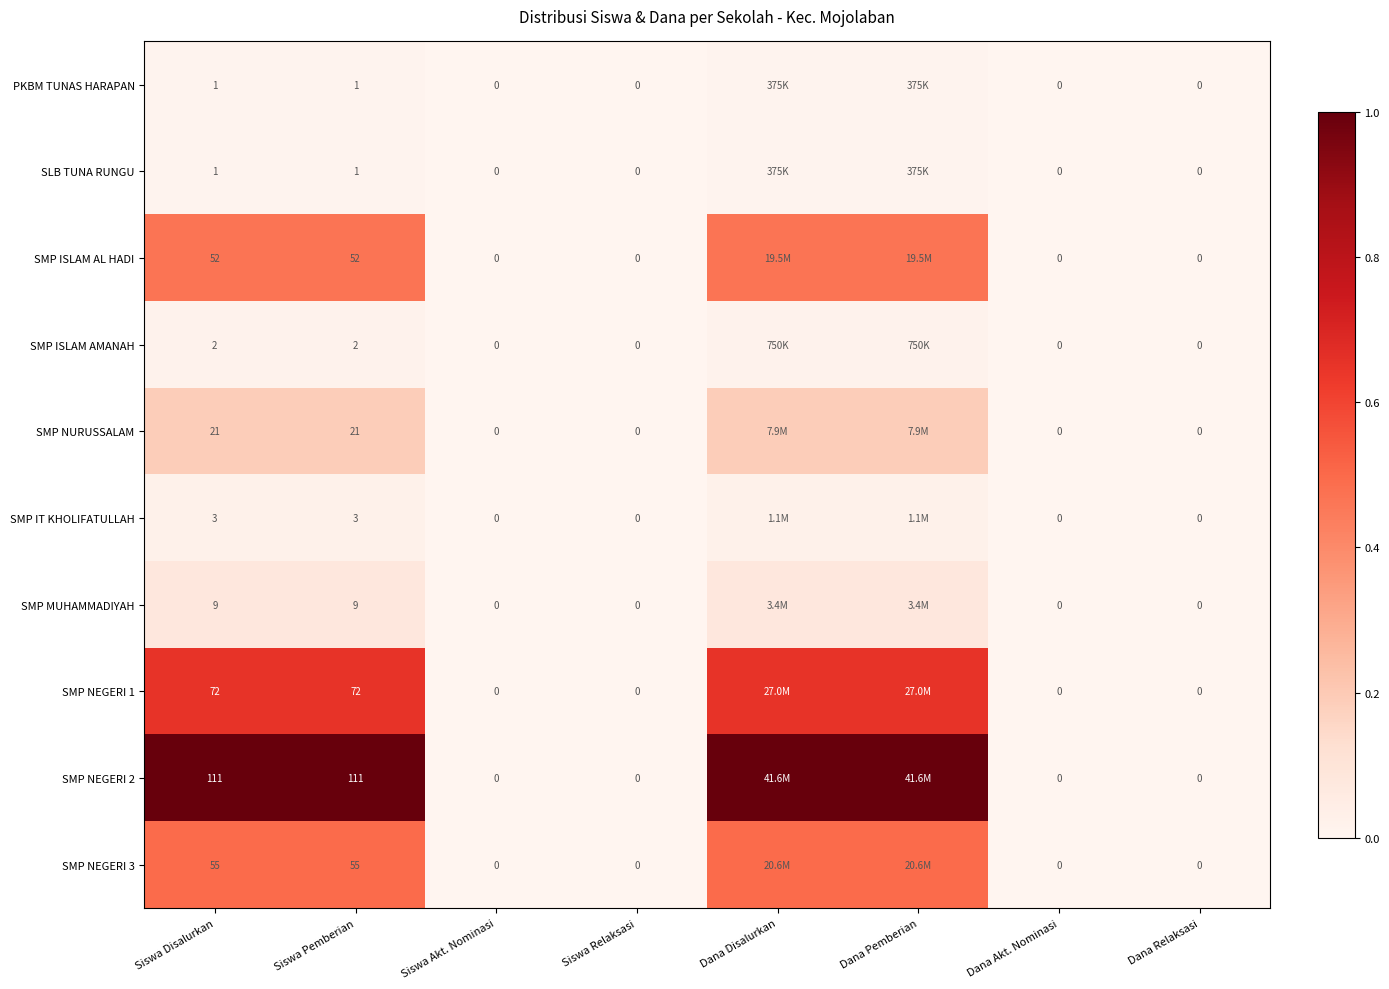

Is it true that SMP NEGERI 2 equals 1.3 at Siswa Pemberian?

False